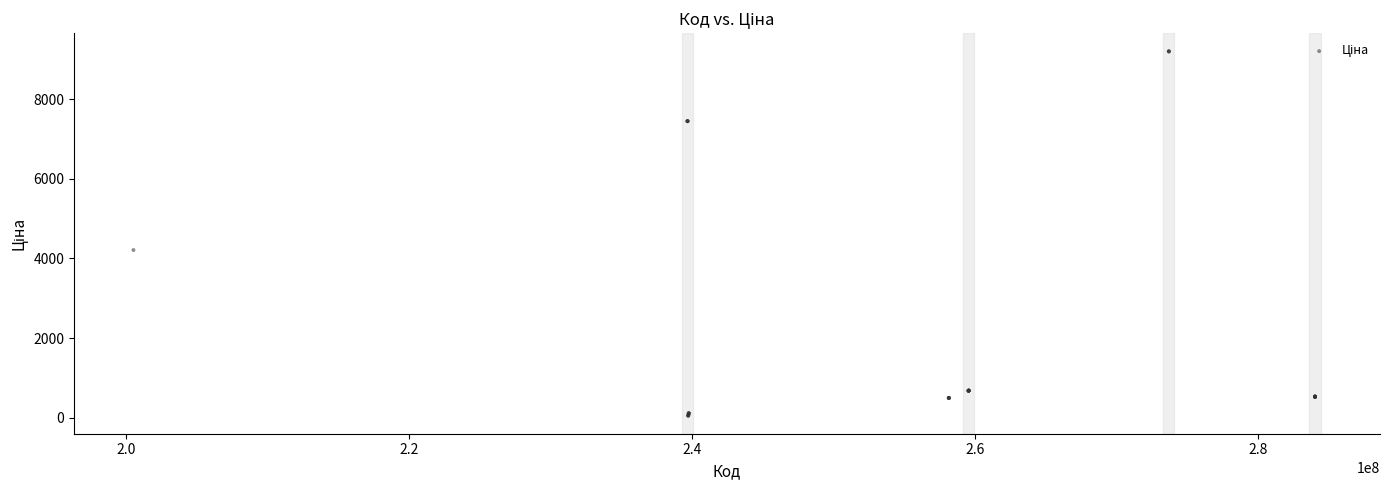

What Y value in the scatter plot is closest to 4626?

4209.5